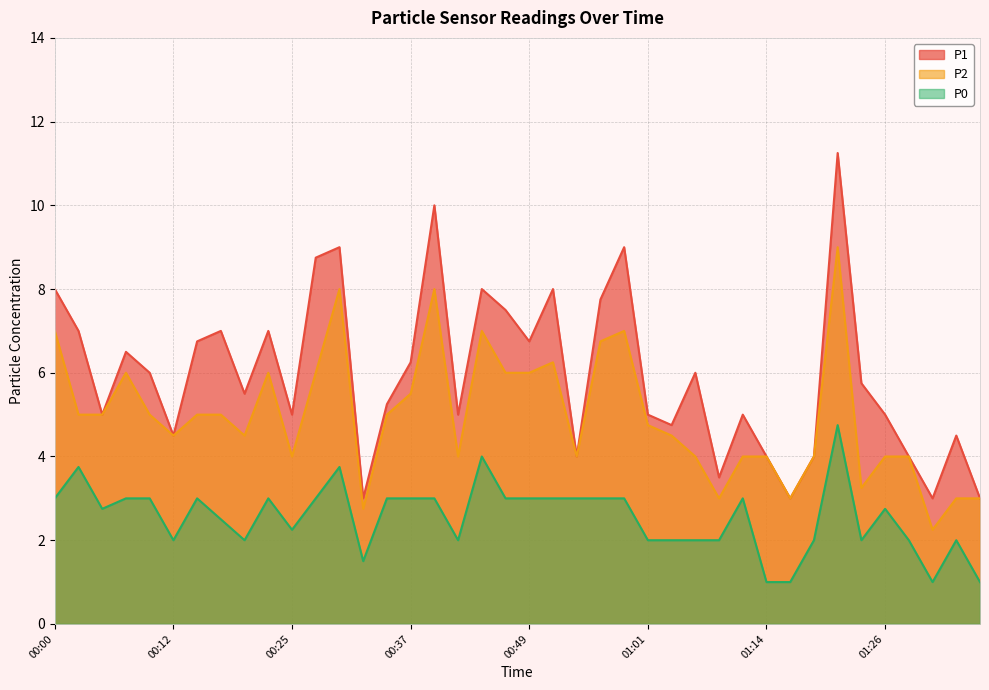

What is the difference between the P1 values at 01:16 and 00:25?

2.0